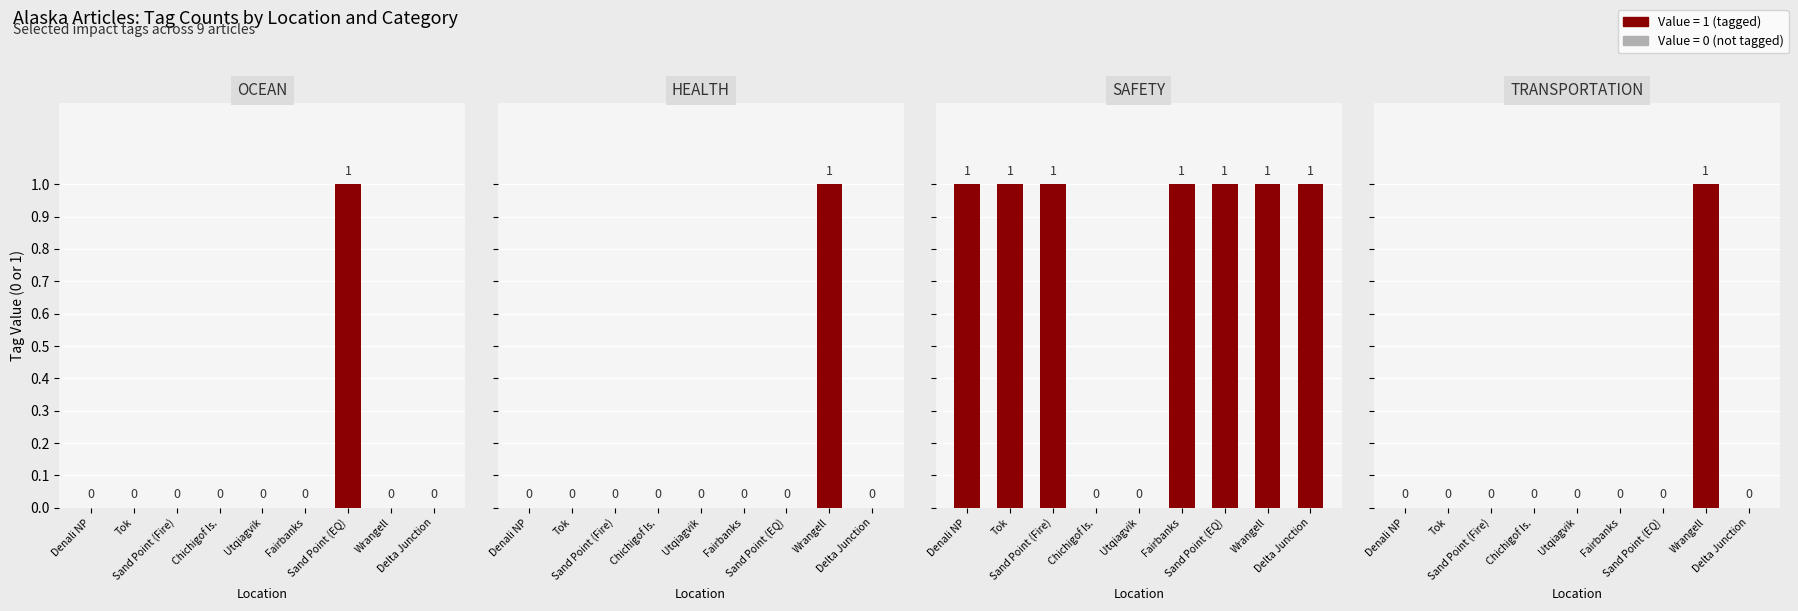

Is the value of SAFETY at Delta Junction greater than the value of HEALTH at Sand Point (Fire)?

Yes